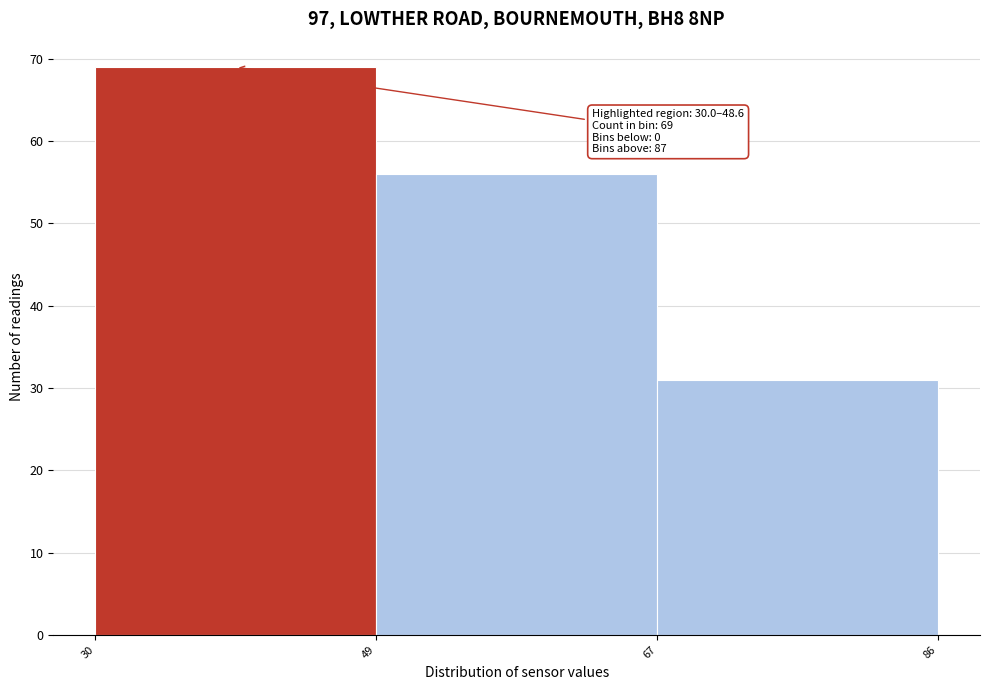

Which range on the x-axis has the tallest bar?

30 to 49